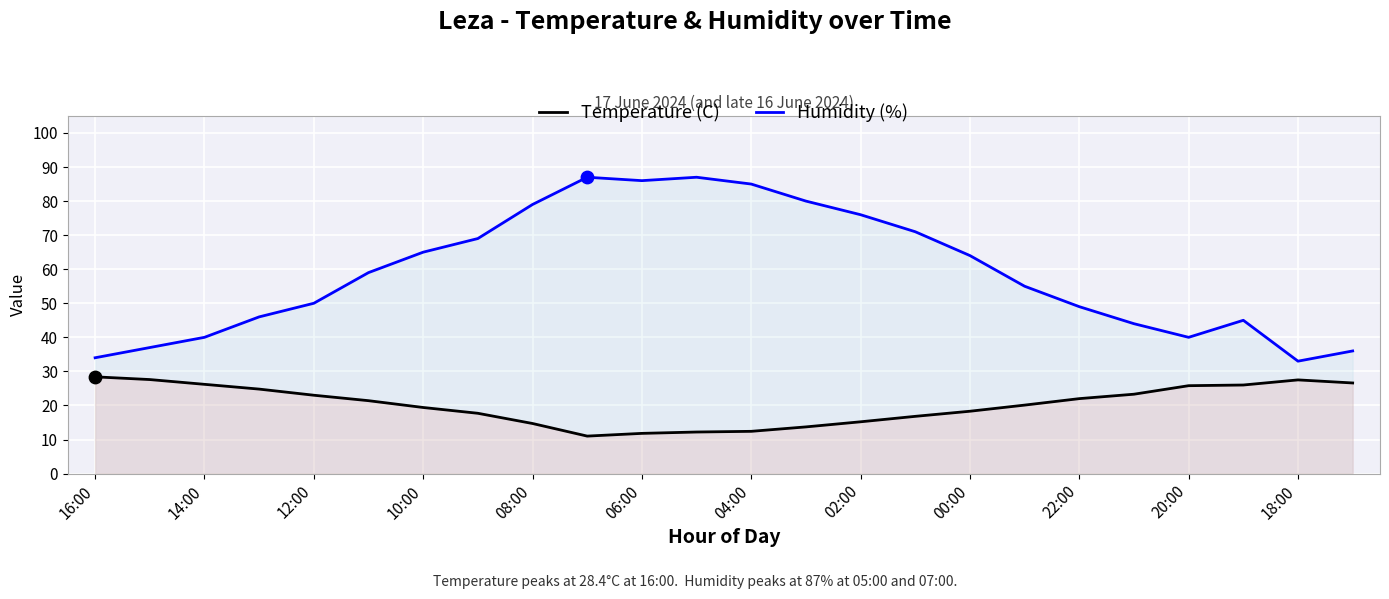

Which series has the largest total across all categories?

Humidity (%)